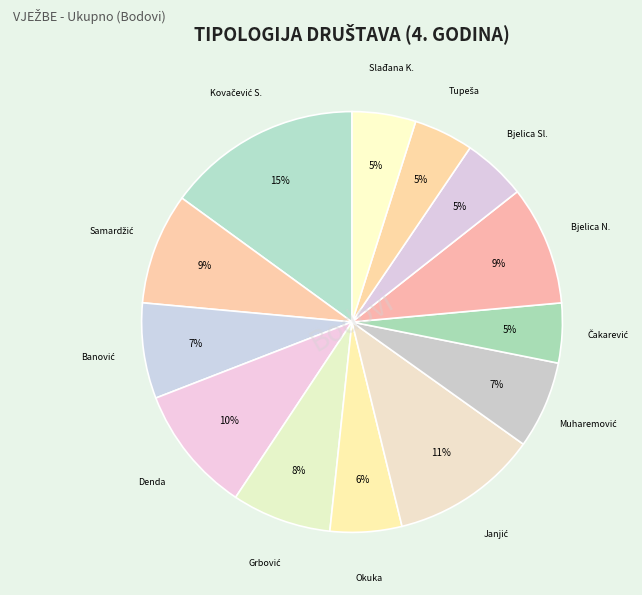

Rank the categories by value from lowest to highest.

Čakarević Siniša, Tupeša Danijela, Bjelica Slobodanka, Slađana Kovačević, Okuka Milijana, Muharemović Suzana, Banović Svjetlana, Grbović Tamara, Samardžić Nataša, Bjelica Nedica, Denda Marijana, Janjić Jovana, Kovačević Snježana